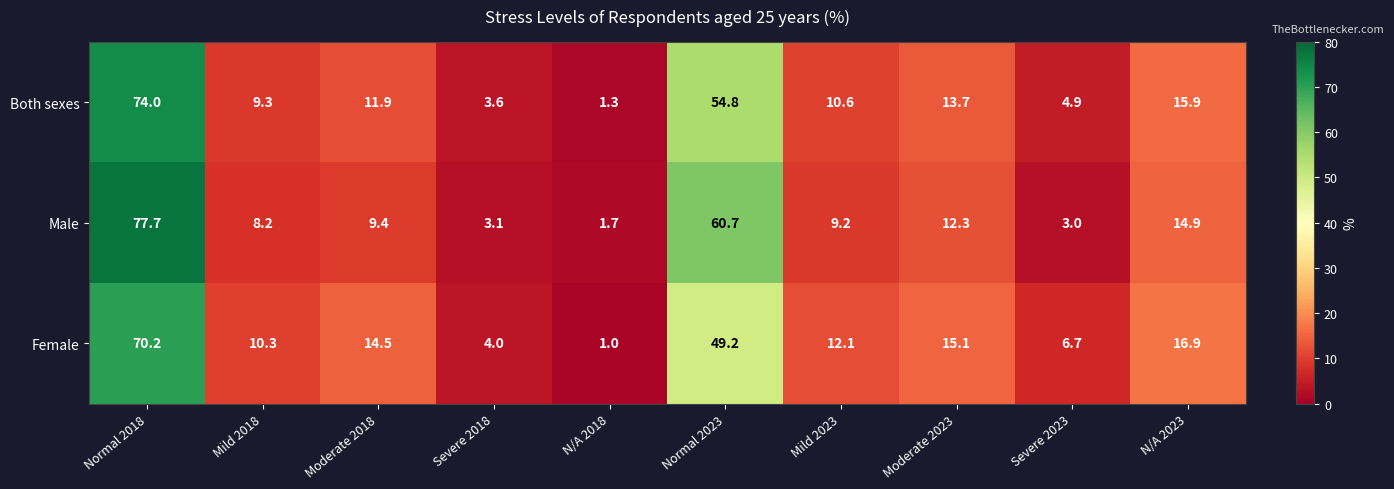

Which series changed the most between Mild 2018 and Moderate 2023?

Female